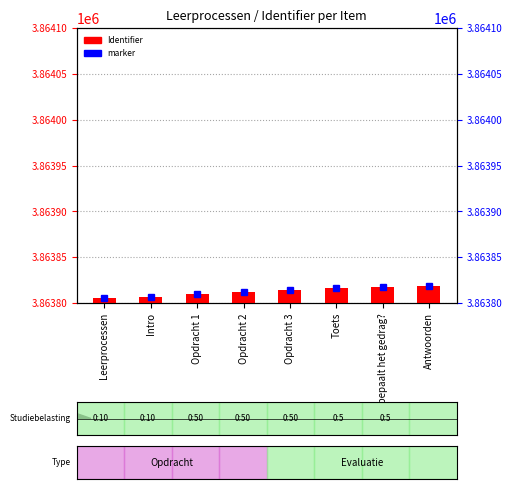

Does the chart contain stacked bars?

No